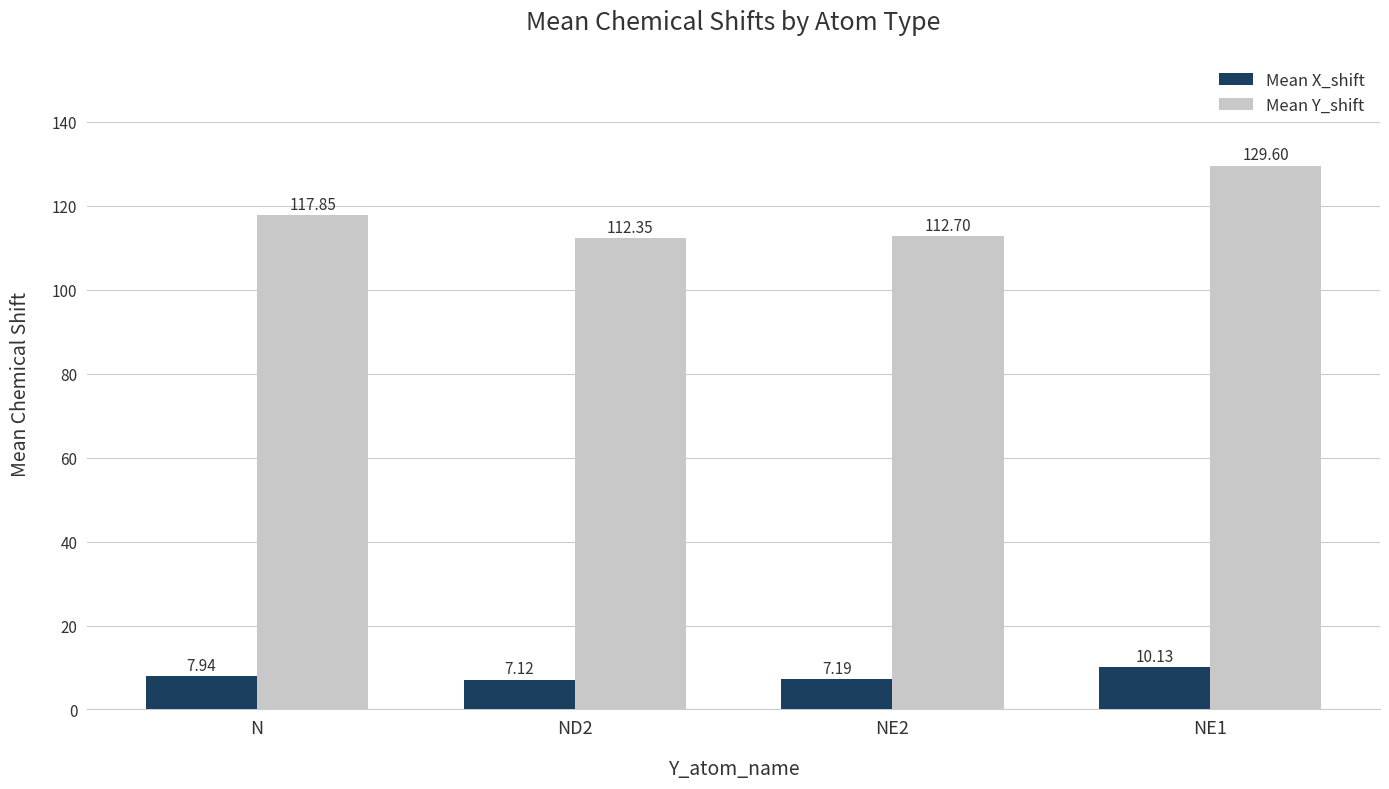

What is the smallest value displayed?

7.1